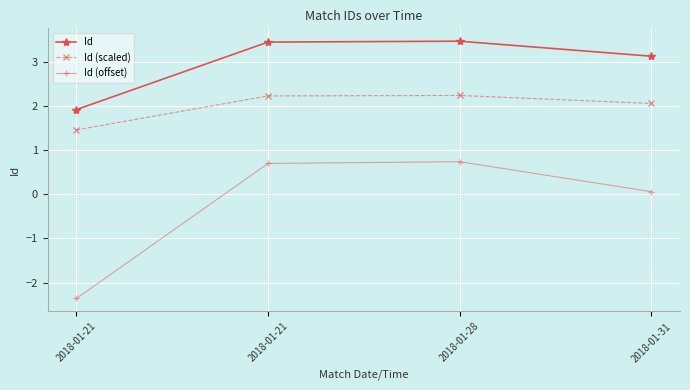

What value does the Id series have at 2018-01-21?

3.5